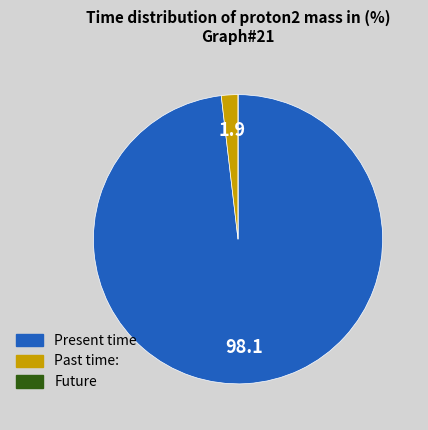

Is there any slice that represents more than half of the pie?

Yes